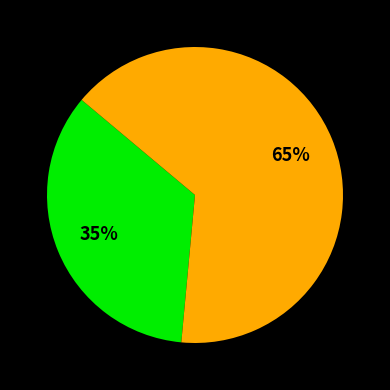

How many slices are in this pie chart?

2